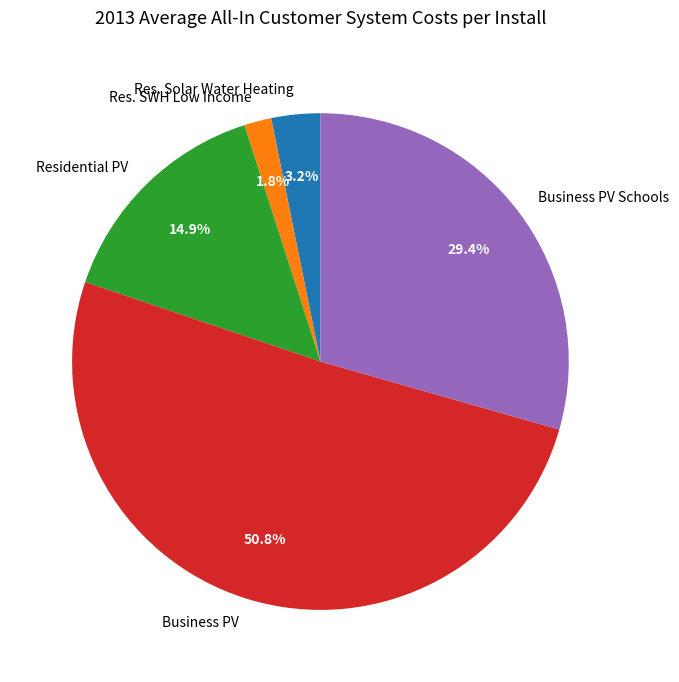

To the nearest percent, what percentage of the pie is Res. Solar Water Heating?

3%